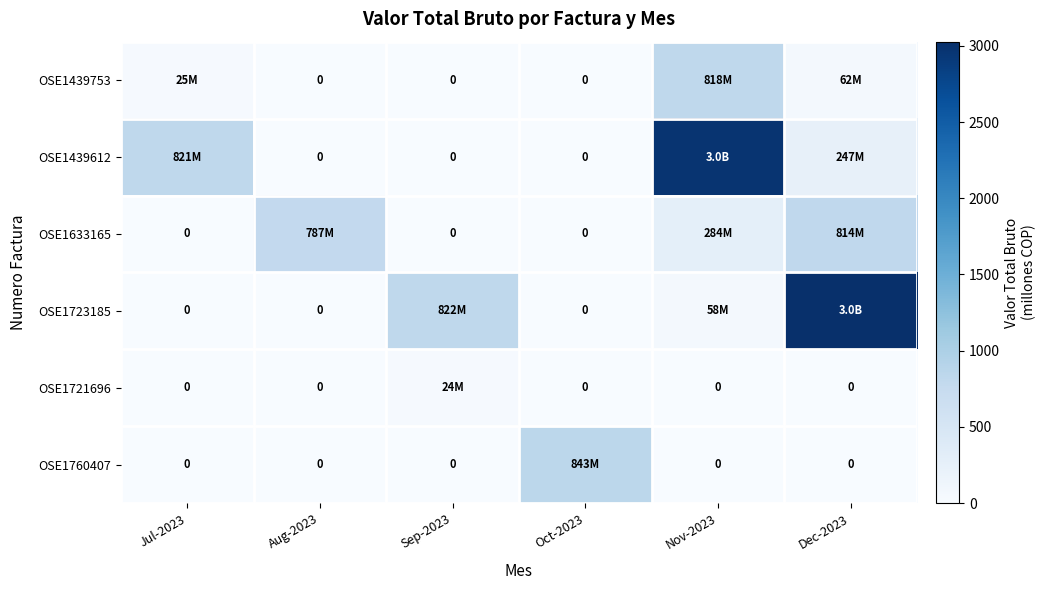

What is the average value of the OSE1760407 series?

140.5